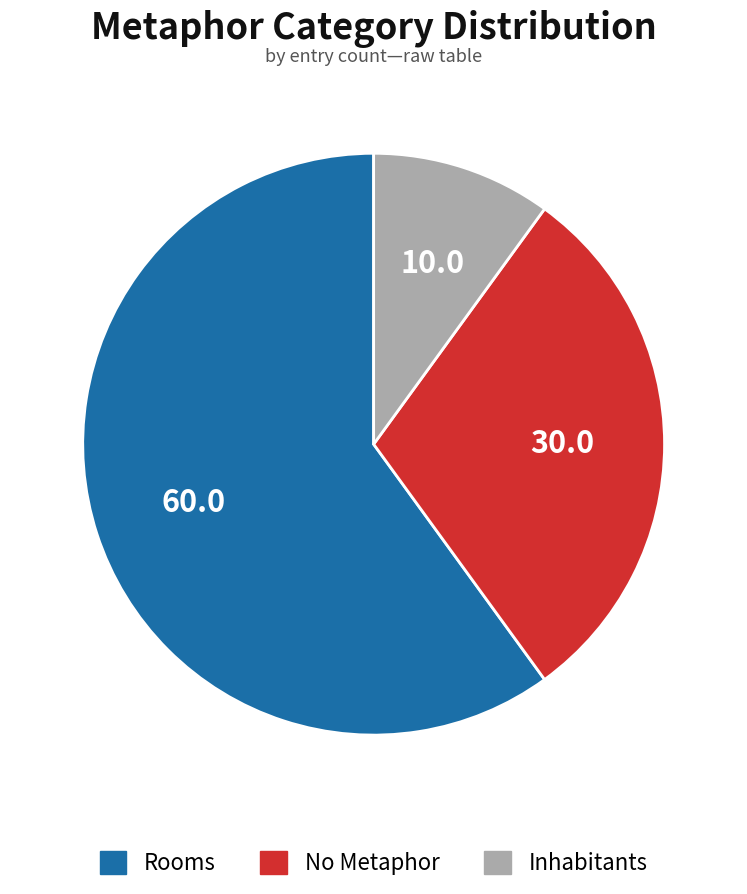

Count the number of slices in the pie.

3